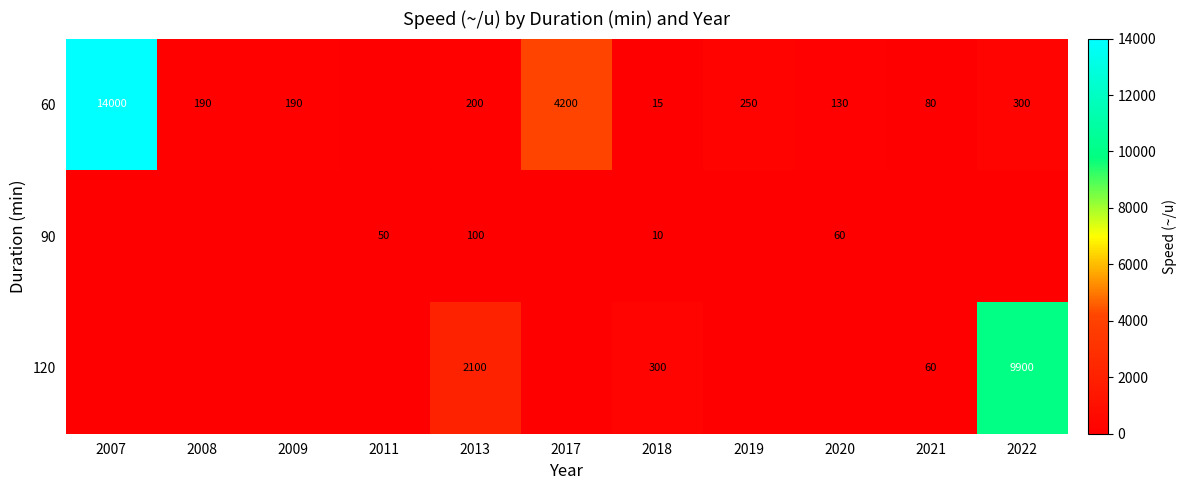

True or false: 90 has a value of 10 at 2018.

True